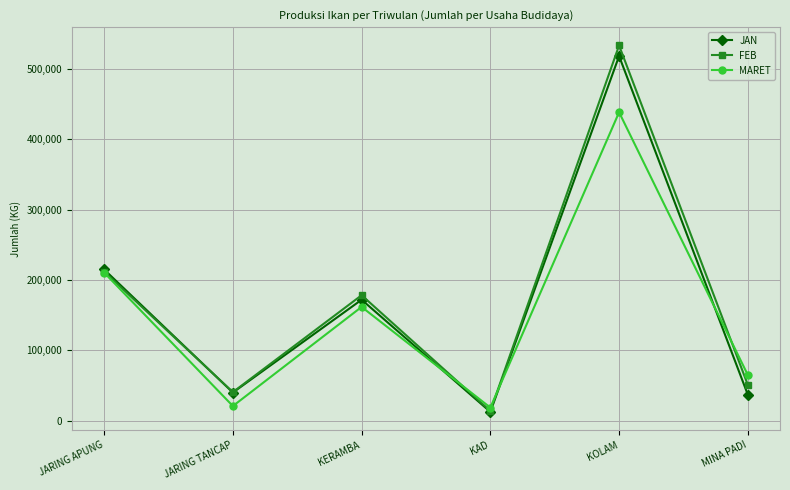

True or false: JAN has a value of 12500 at KAD.

True